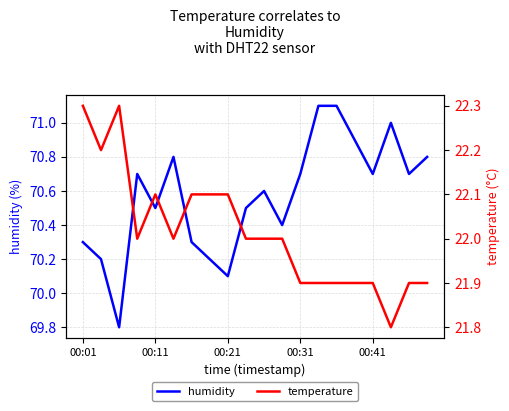

How many data points in temperature are above 22?

7